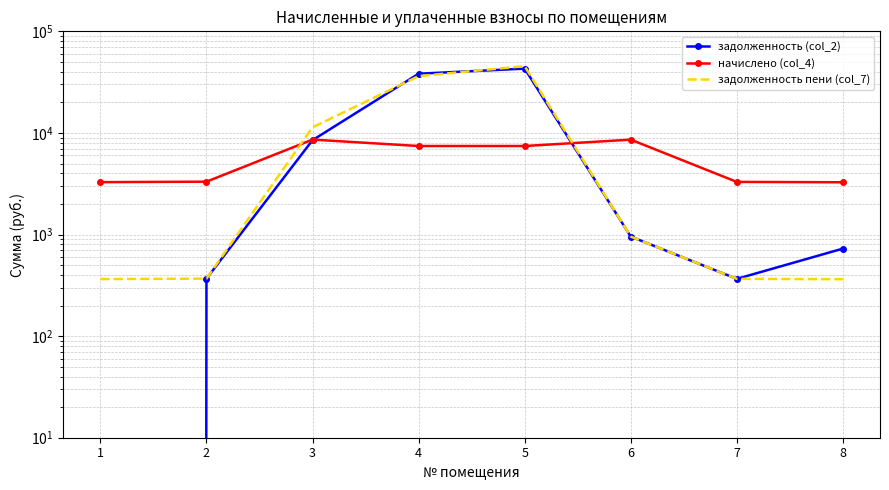

What is the lowest value of the задолженность пени (col_7) series?

363.2